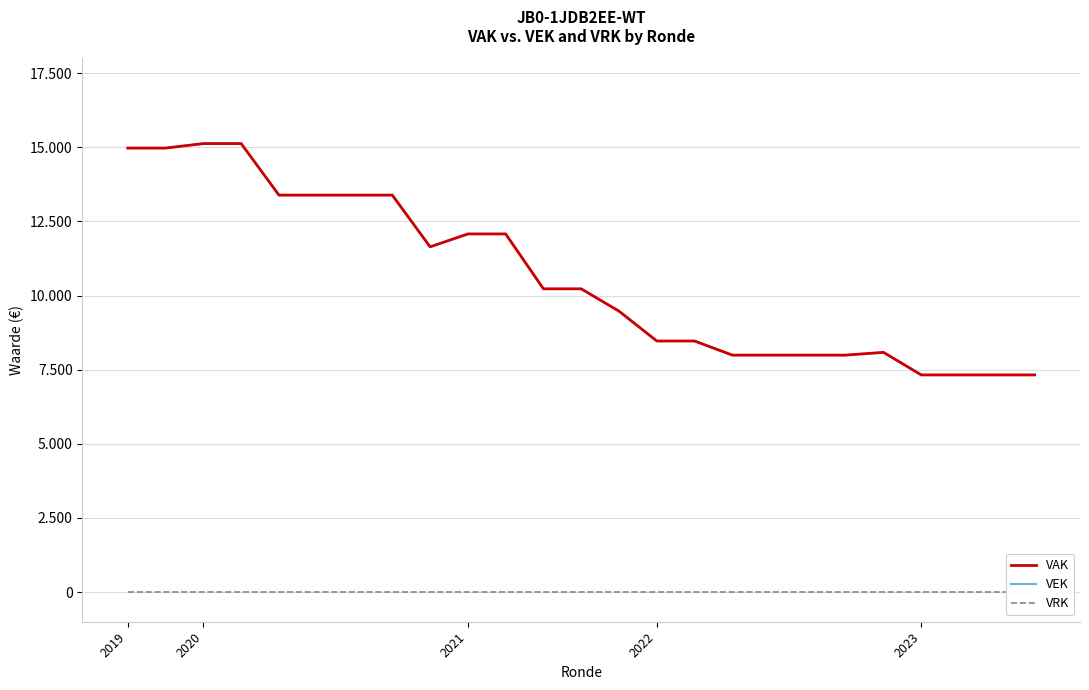

At how many categories does at least one series exceed 13743?

4